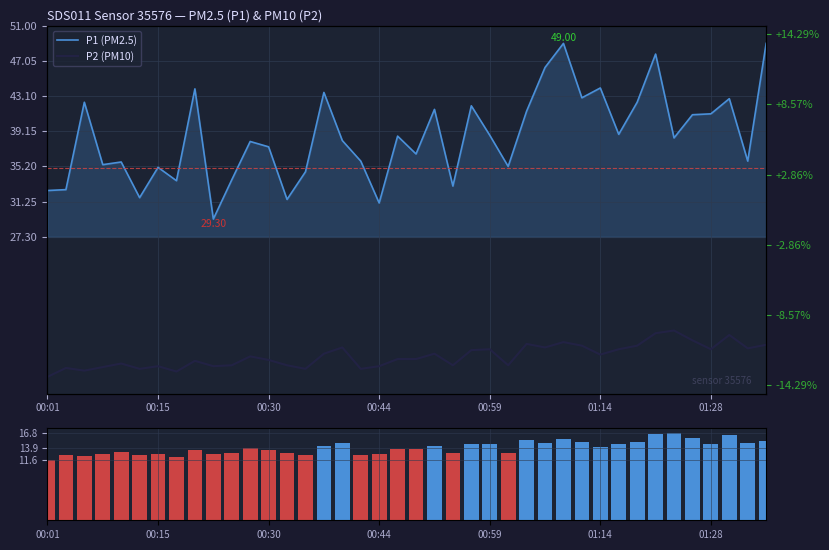

Which series has the largest total across all categories?

P1 (PM2.5)